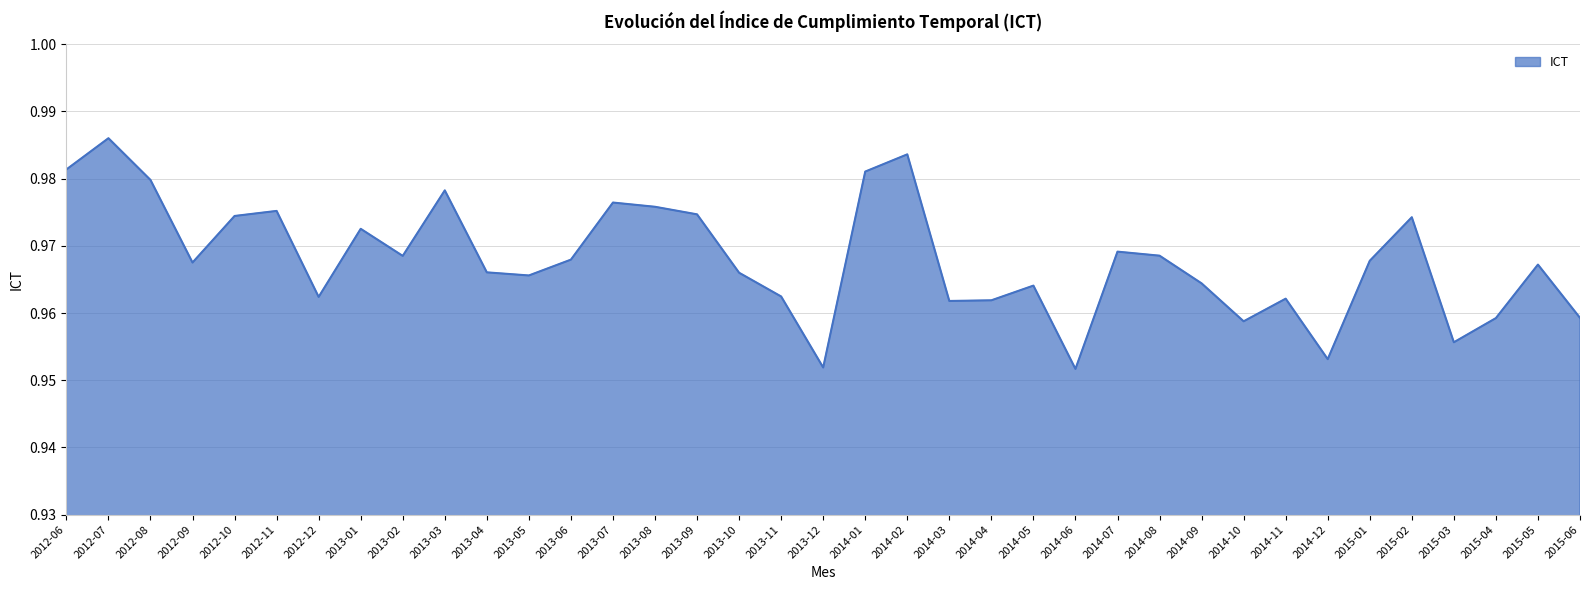

Which label corresponds to the largest value in the chart?

2012-07